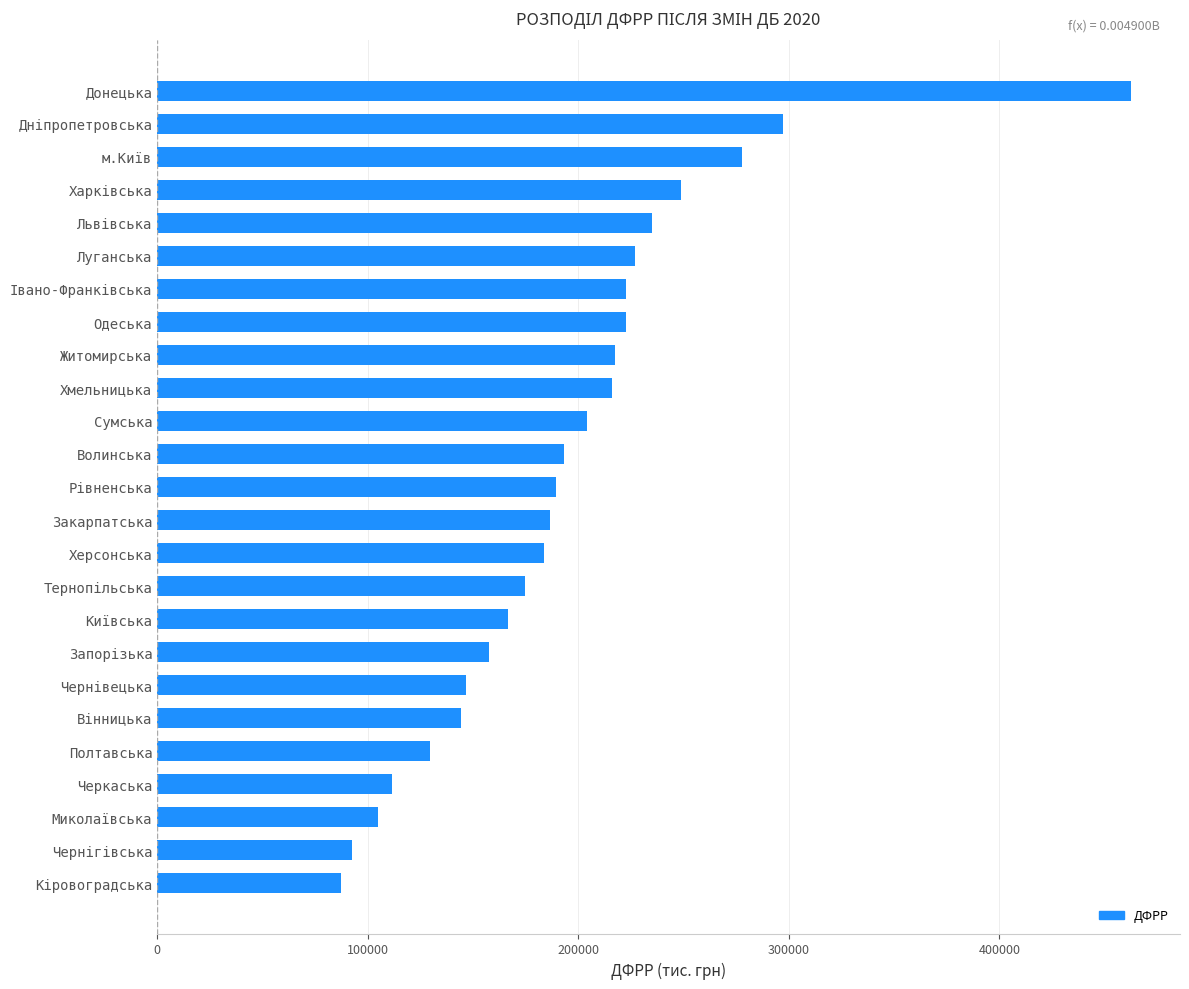

What is the maximum value shown in the chart?

462695.4